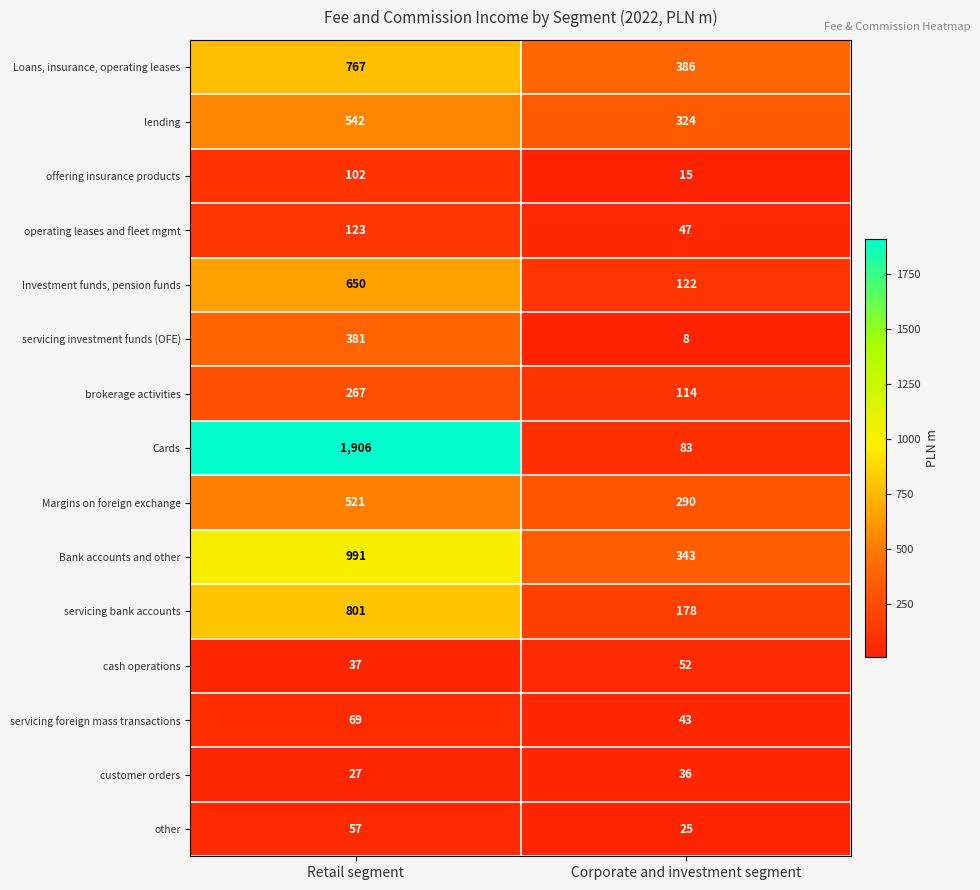

At which category is the sum across all series the highest?

Retail segment